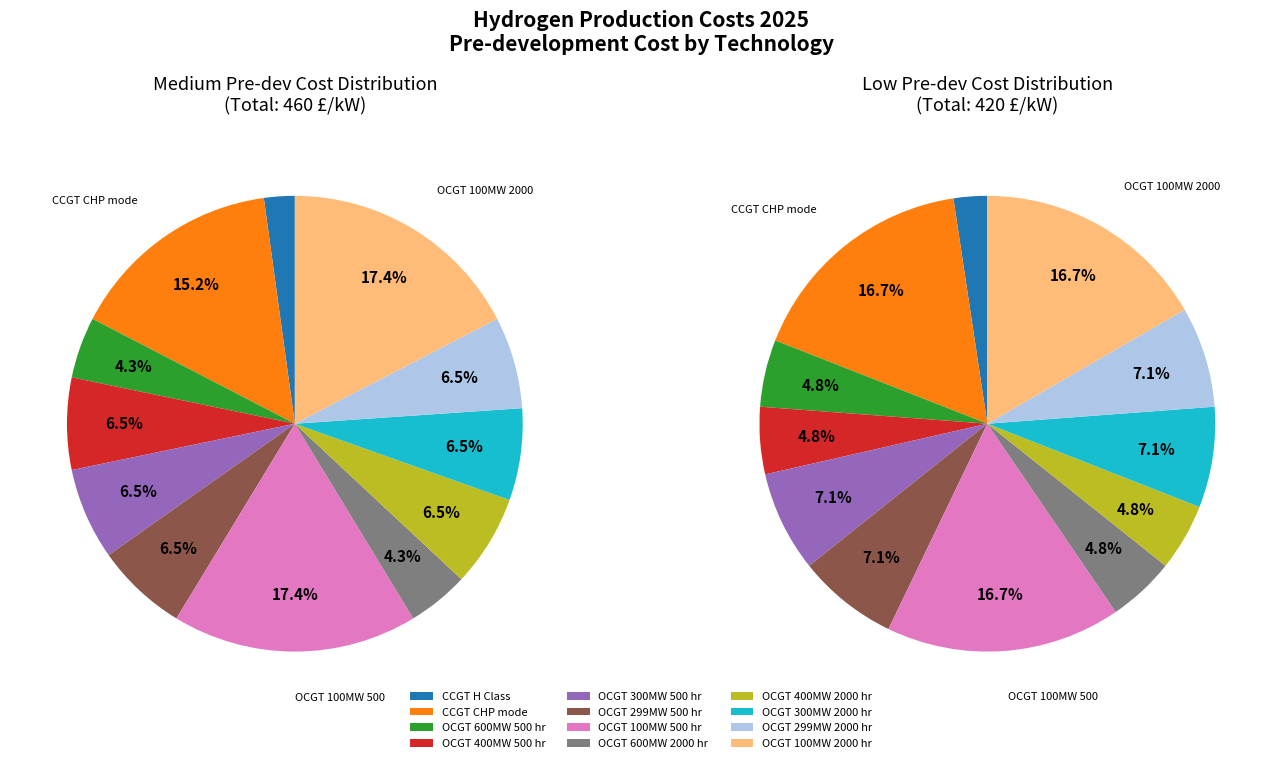

Does any single category account for the majority?

No